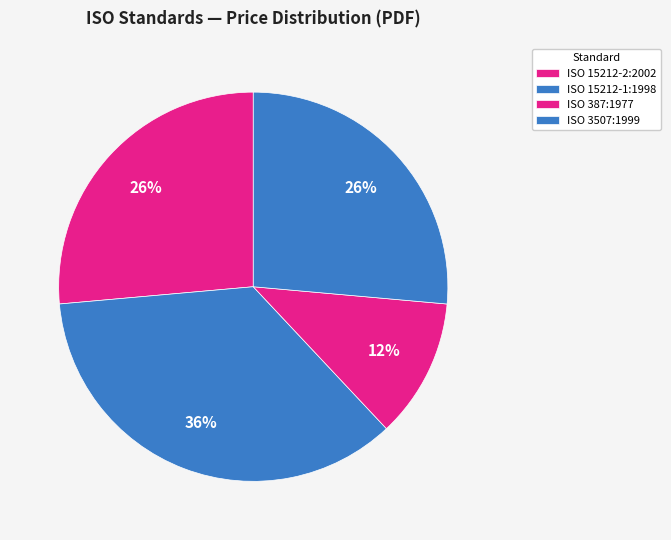

How many segments does this pie chart have?

4